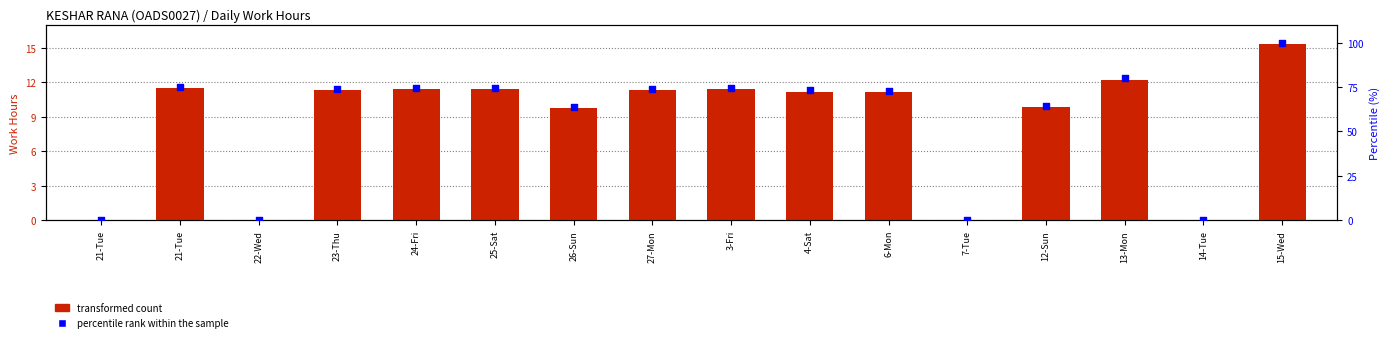

Which series has the largest total across all categories?

percentile rank within the sample